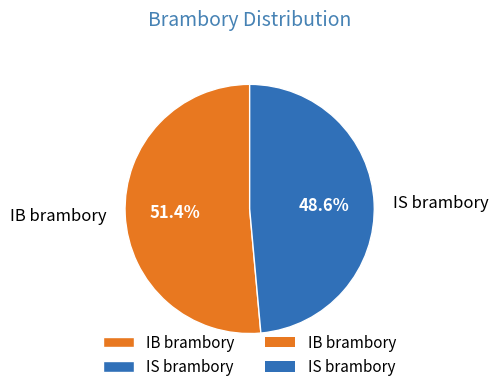

Rank the categories by value from lowest to highest.

IS brambory, IB brambory